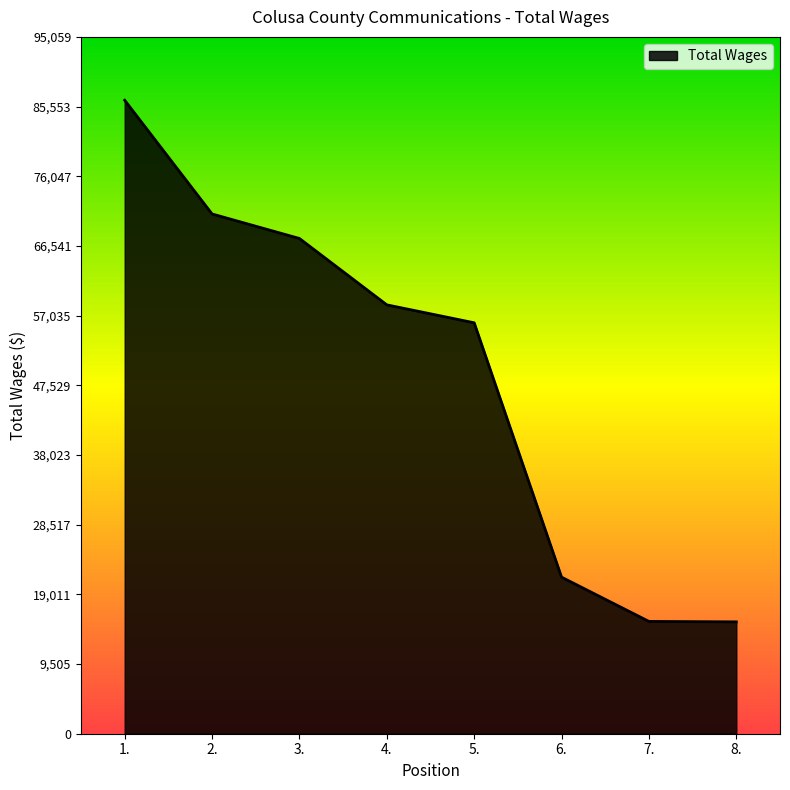

The chart shows a value of 139808 at 1.. True or false?

False